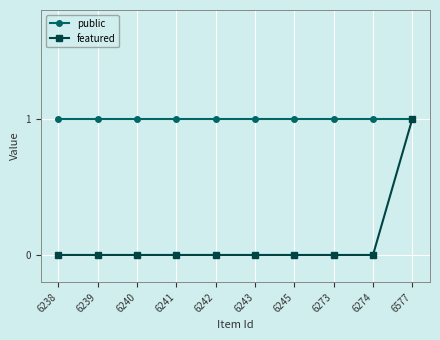

Reading left to right, extract all data points from this chart.

public: 6238=1	6239=1	6240=1	6241=1	6242=1	6243=1	6245=1	6273=1	6274=1	6577=1
featured: 6238=0	6239=0	6240=0	6241=0	6242=0	6243=0	6245=0	6273=0	6274=0	6577=1